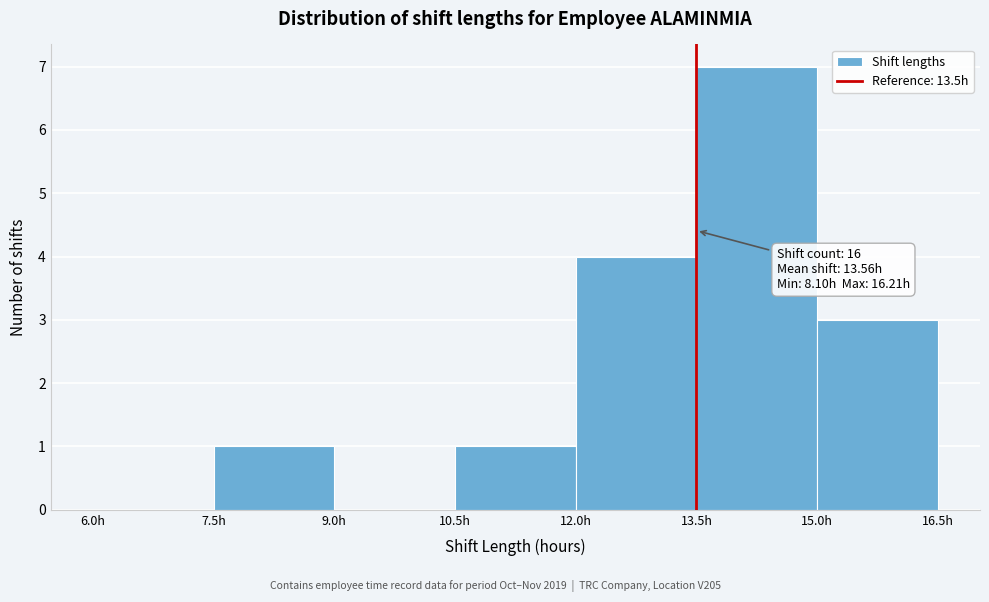

Which range on the x-axis has the tallest bar?

13.5 to 15.0